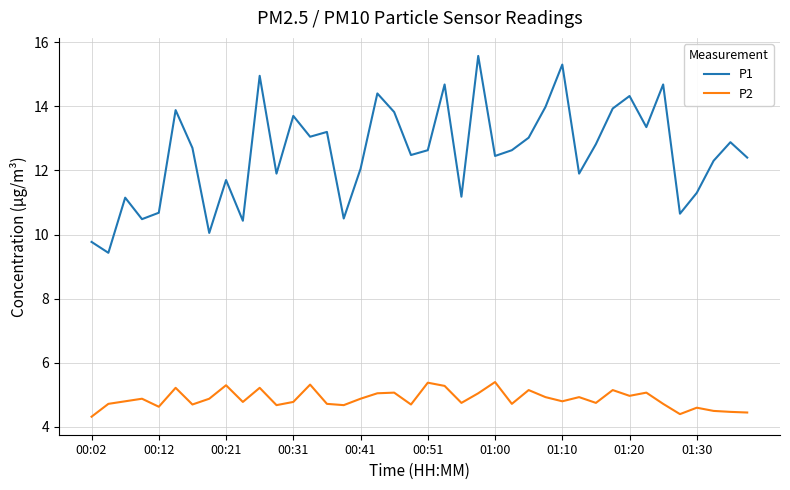

What is the sum of all P2 values?

194.8